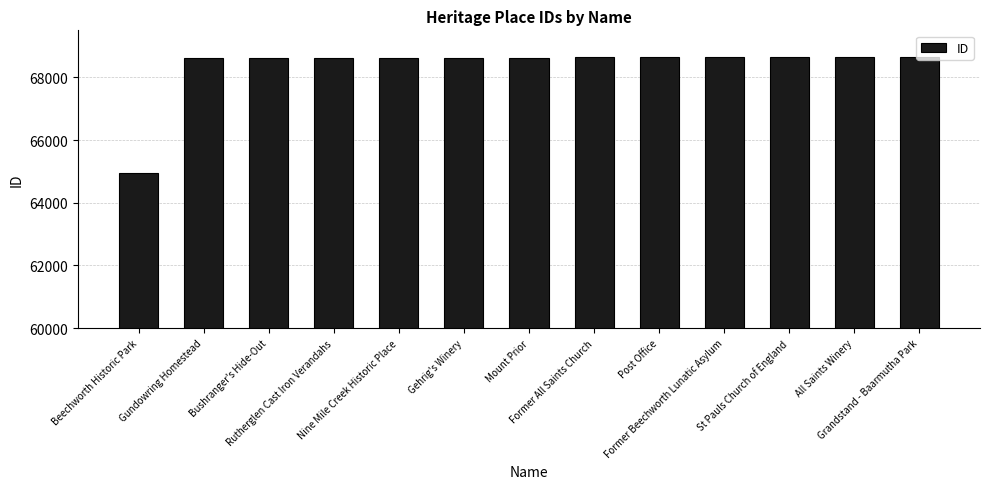

What is the difference between the maximum and minimum values?

3701